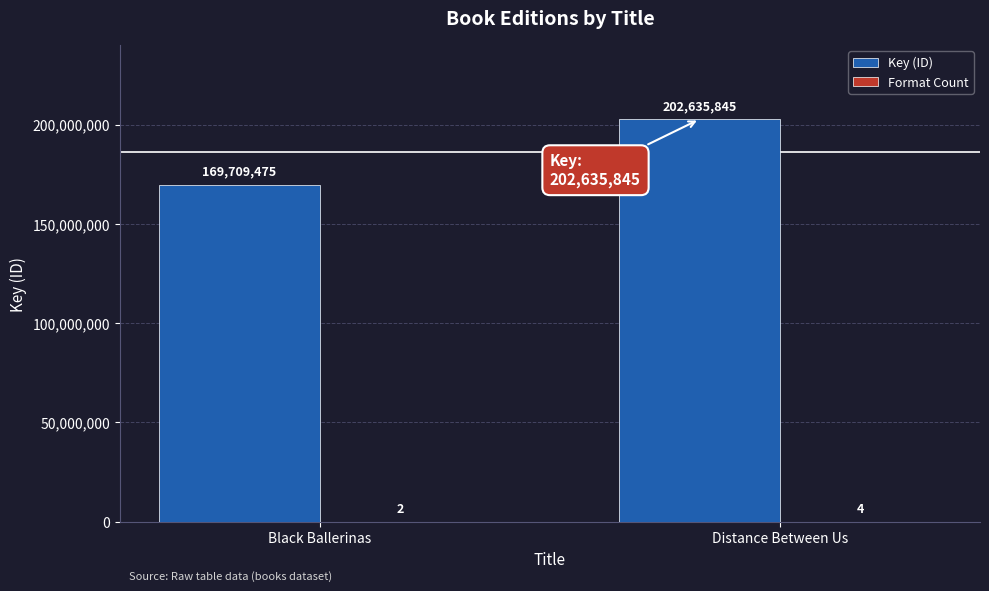

What is the maximum value shown in the chart?

202635845